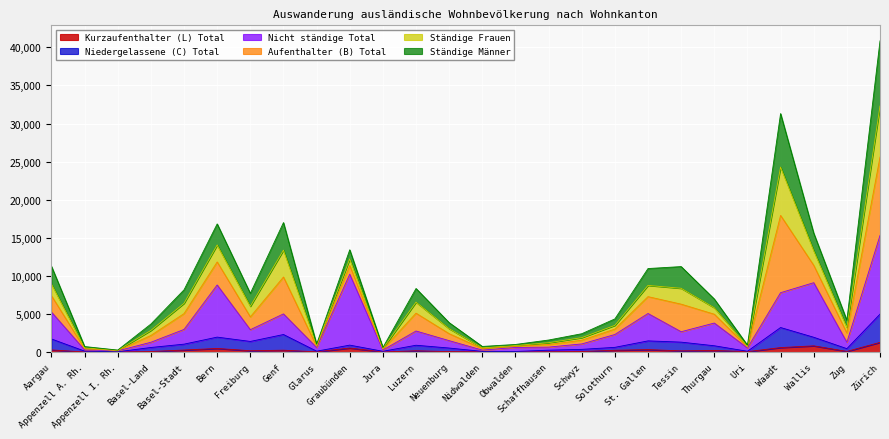

True or false: Kurzaufenthalter (L) Total and Nicht ständige Total intersect in this chart.

False